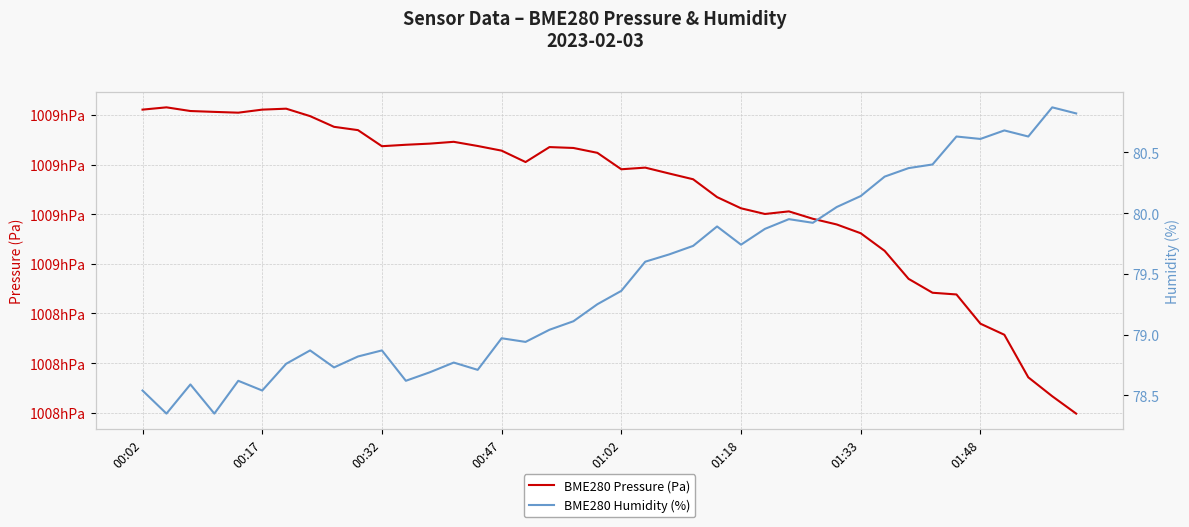

True or false: BME280 Humidity (%) and BME280 Pressure (Pa) intersect in this chart.

False